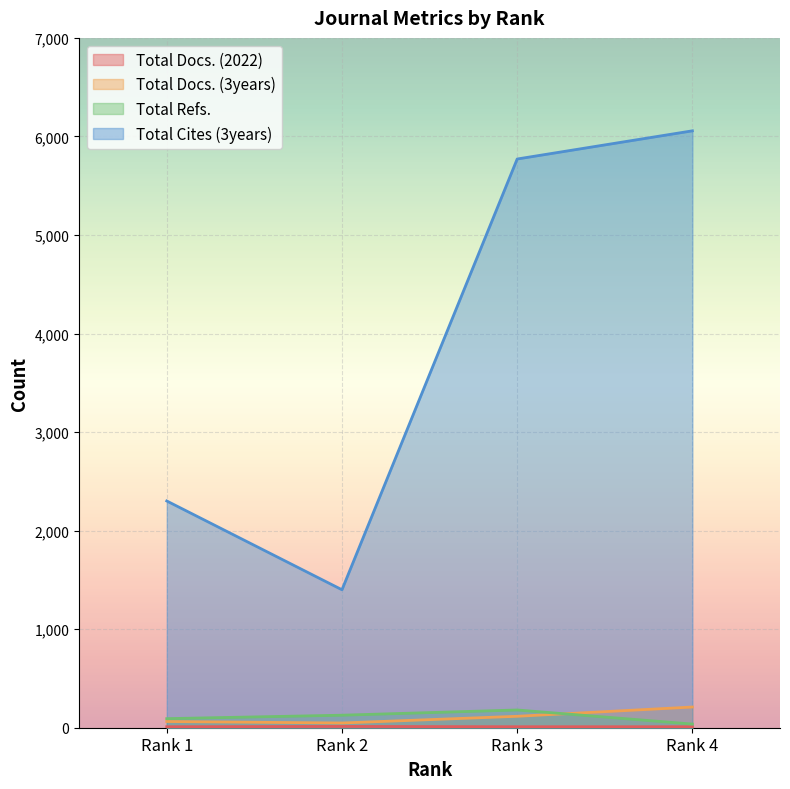

What is the value of the Total Cites (3years) point at the 4th from the left?

6057